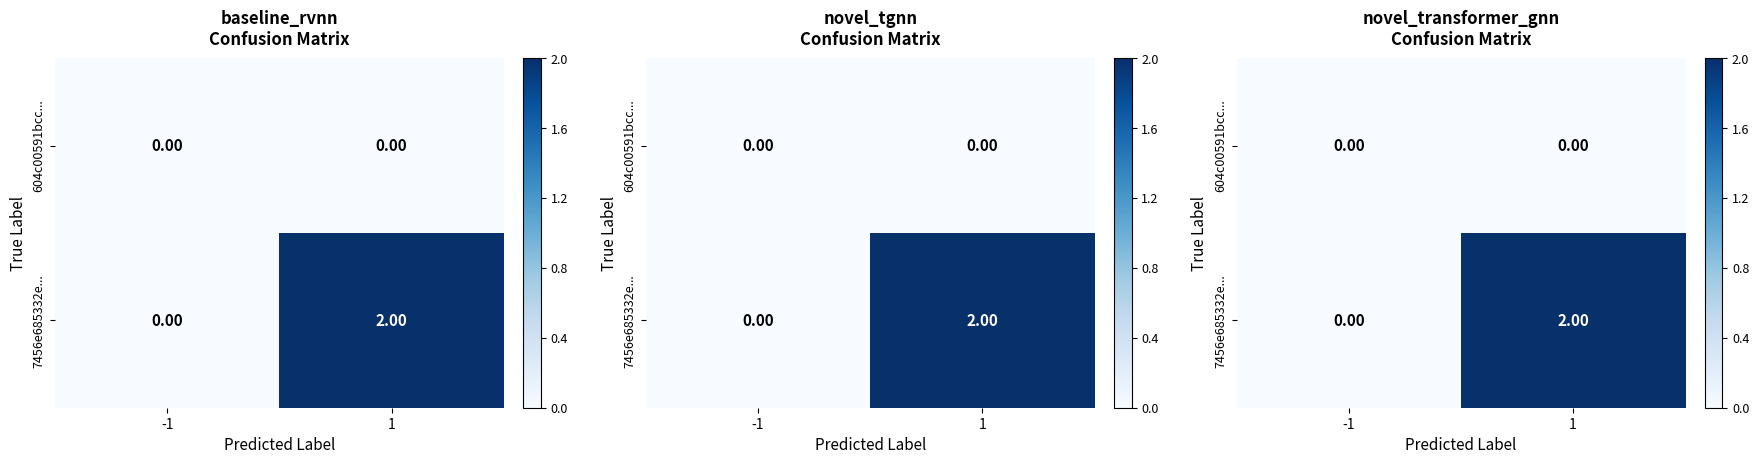

Rank the series at 1 from lowest to highest value.

604c00591bcc..., 7456e685332e...